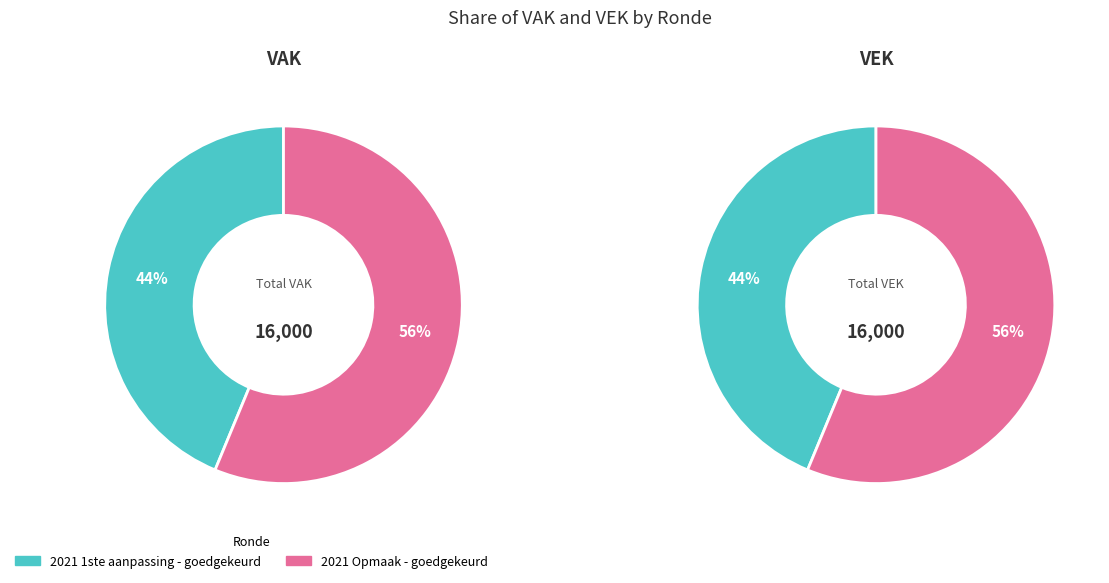

How much of the chart is everything except 2021 Opmaak - goedgekeurd?

43.8%